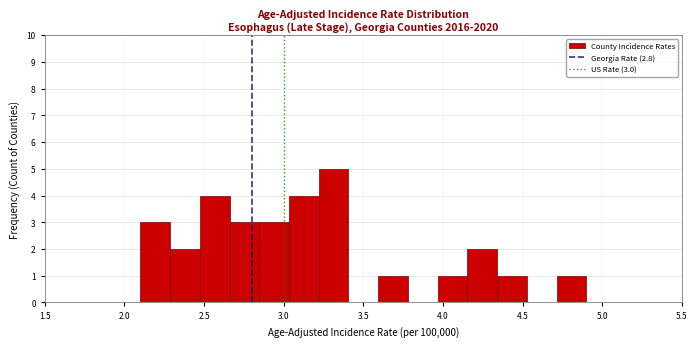

Read against the x-axis, roughly where is the centre of the tallest bar?

3.30